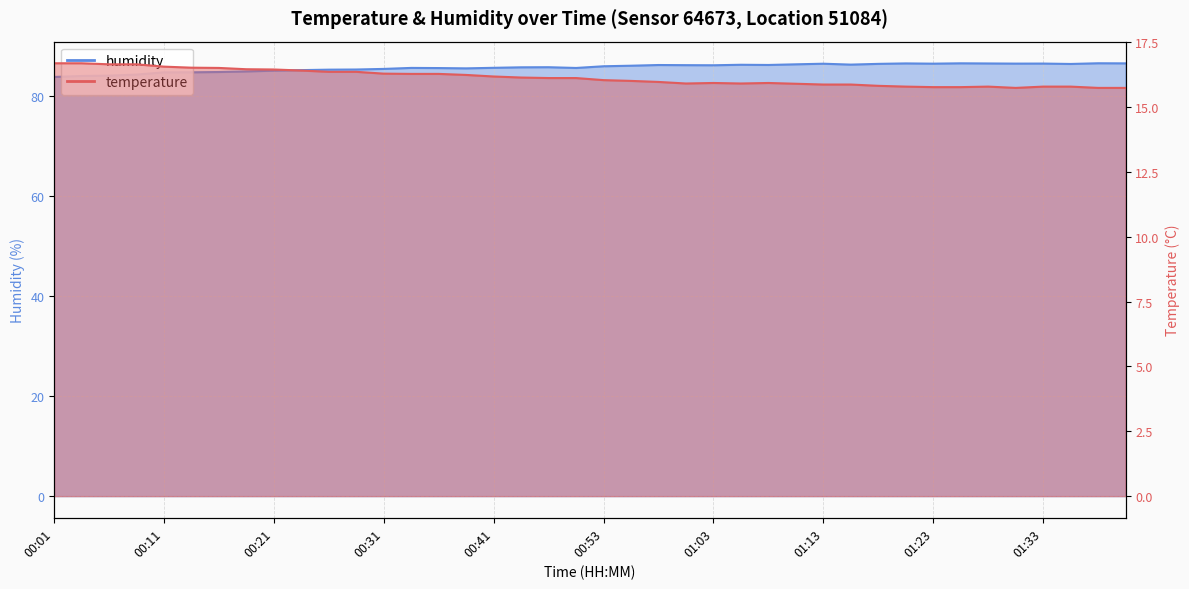

Reading left to right, extract all data points from this chart.

temperature: 16.7	16.7	16.6	16.6	16.6	16.5	16.5	16.5	16.4	16.4	16.4	16.4	16.3	16.3	16.3	16.2	16.2	16.1	16.1	16.1	16.0	16.0	16.0	15.9	15.9	15.9	15.9	15.9	15.9	15.9	15.8	15.8	15.8	15.8	15.8	15.7	15.8	15.8	15.7	15.7
humidity: 83.9	84.1	84.1	84.3	84.8	84.8	84.9	85.0	85.1	85.2	85.3	85.4	85.5	85.7	85.7	85.6	85.7	85.8	85.8	85.7	86.0	86.1	86.3	86.2	86.2	86.3	86.3	86.4	86.5	86.3	86.5	86.6	86.5	86.6	86.6	86.5	86.5	86.5	86.6	86.6